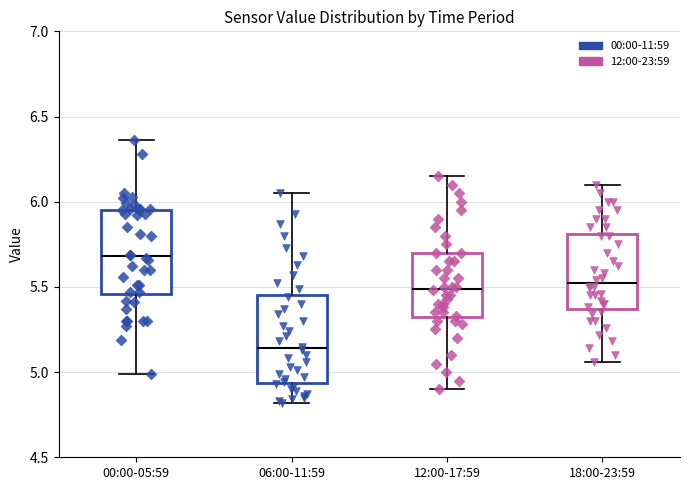

Which box has the lowest median line?

06:00-11:59